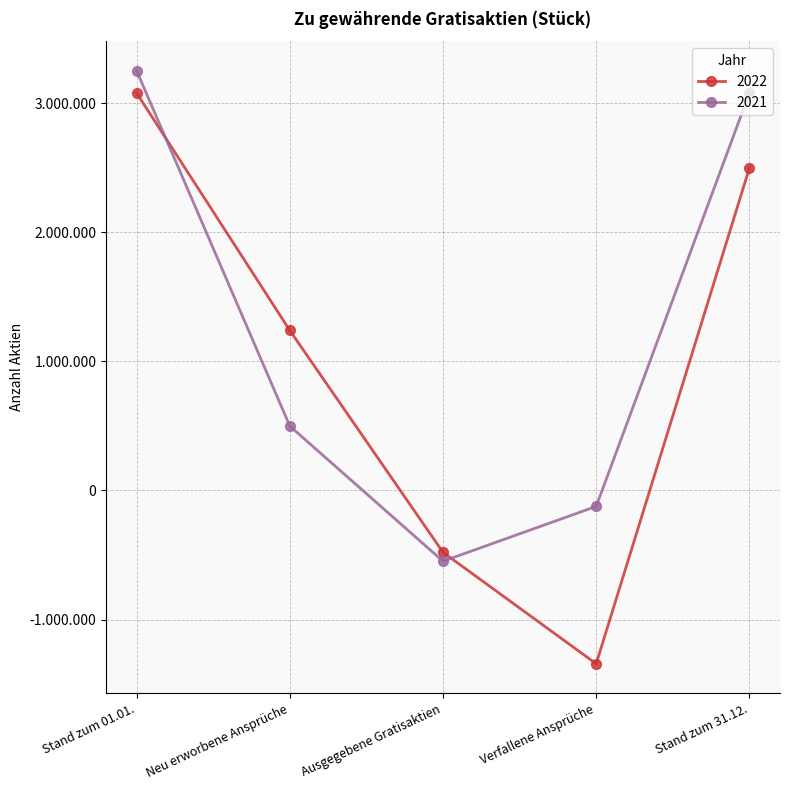

What are all the series names shown in the legend?

2022, 2021